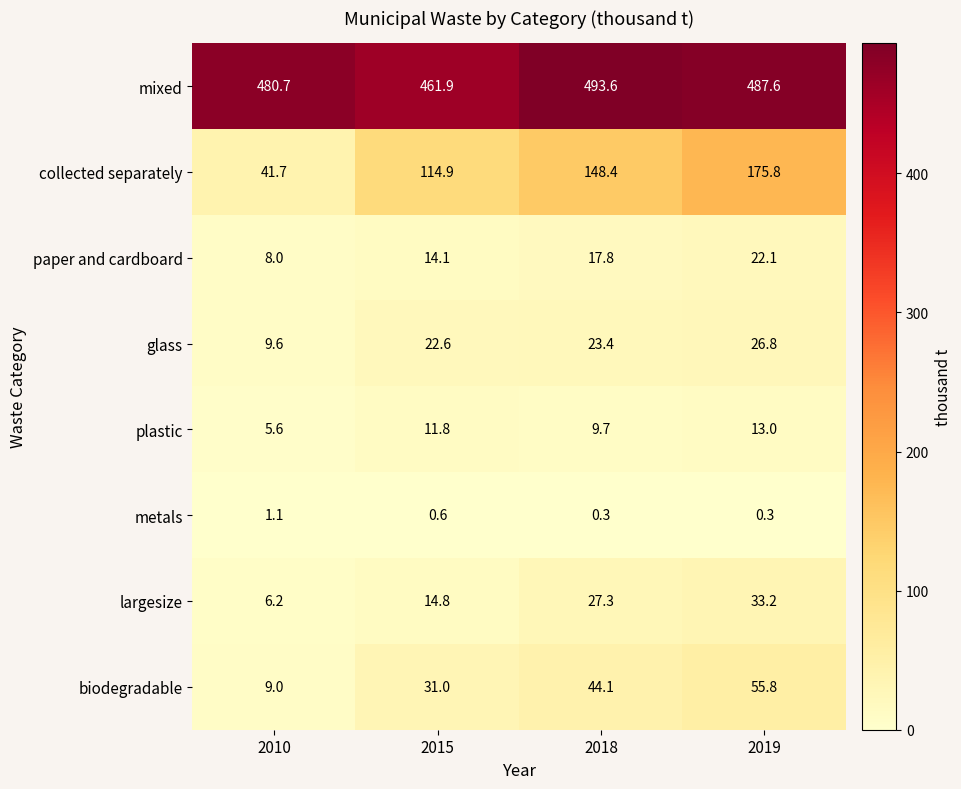

At which label is plastic closest to 9?

2018